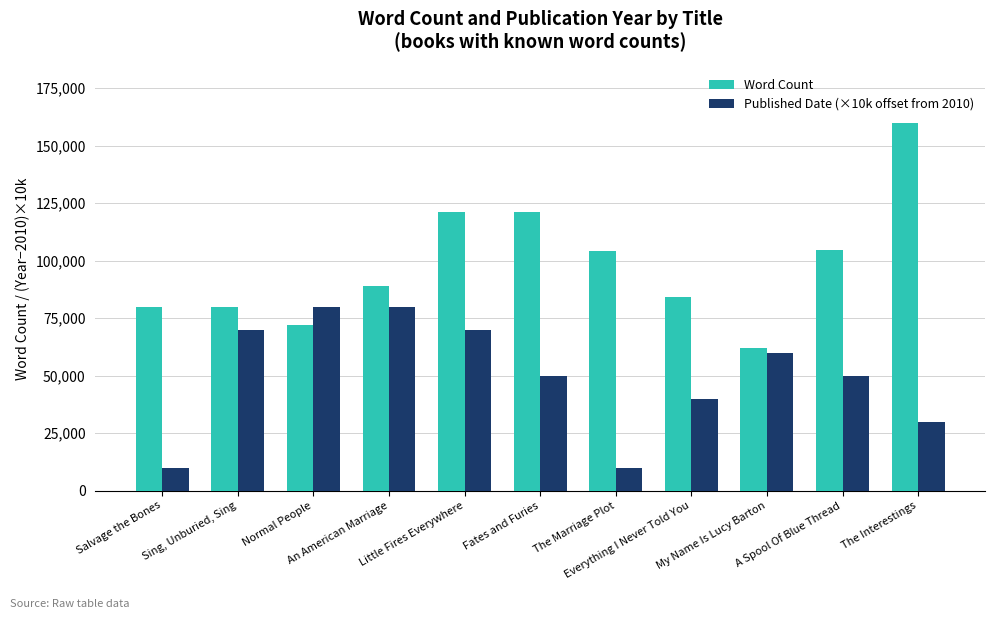

The Word Count series shows 80000 at Salvage the Bones. True or false?

True